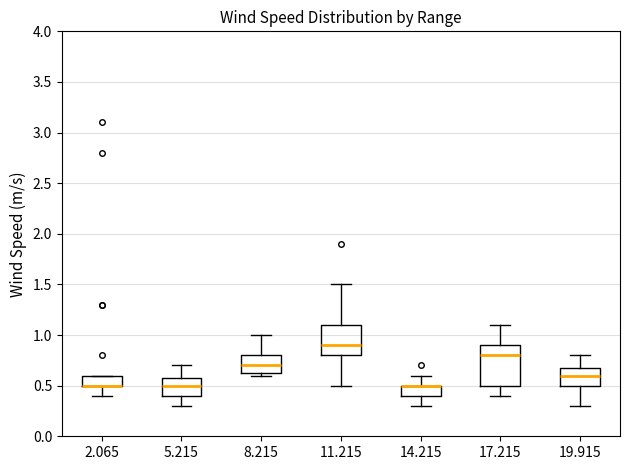

Reading left to right, read every box against the y-axis: the position of its median line, the range the box covers, and the ends of its whiskers. The values are not printed on the chart, so give them approximately, as read against the axis.

2.065: median 0.50 (drawn on the box's lower edge), box 0.50 to 0.60, whiskers 0.40 to 0.60
5.215: median 0.50, box 0.40 to 0.60, whiskers 0.30 to 0.70
8.215: median 0.70, box 0.65 to 0.80, whiskers 0.60 to 1.00
11.215: median 0.90, box 0.80 to 1.10, whiskers 0.50 to 1.50
14.215: median 0.50 (drawn on the box's upper edge), box 0.40 to 0.50, whiskers 0.30 to 0.60
17.215: median 0.80, box 0.50 to 0.90, whiskers 0.40 to 1.10
19.915: median 0.60, box 0.50 to 0.70, whiskers 0.30 to 0.80